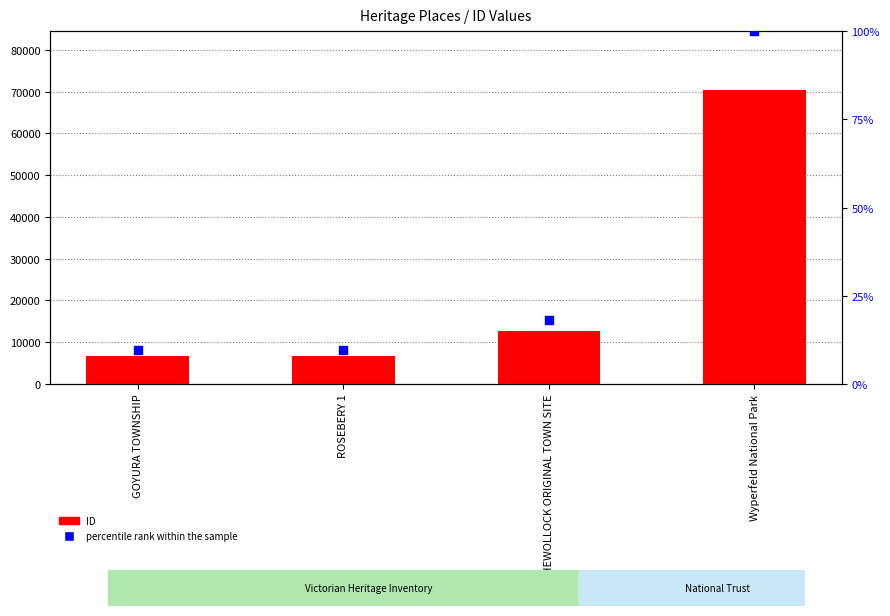

Which series contains the highest Y value?

ID